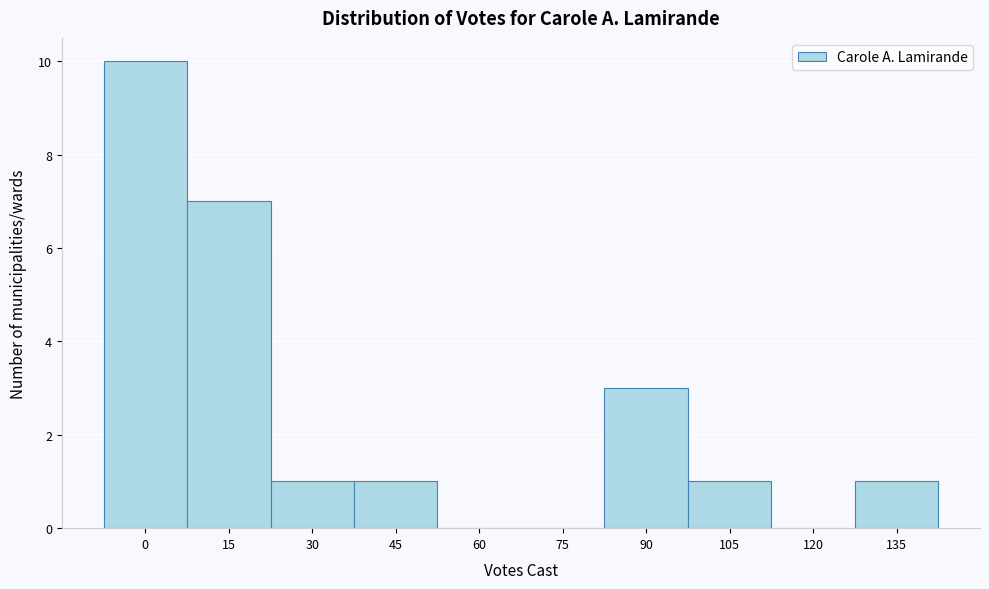

Reading left to right, transcribe all the data shown in this chart.

0=10	15=7	30=1	45=1	60=0	75=0	90=3	105=1	120=0	135=1